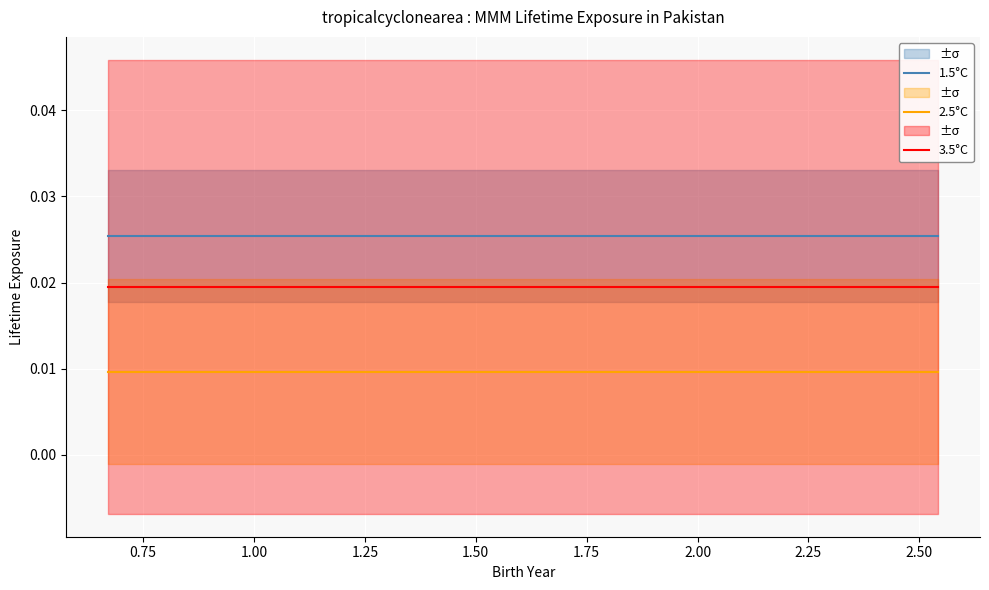

True or false: 2.5°C and 1.5°C intersect in this chart.

False